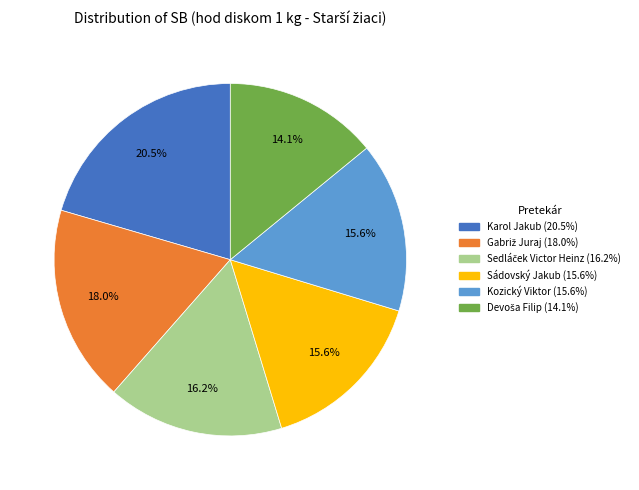

The Sádovský Jakub slice represents 16% of the pie. True or false?

True